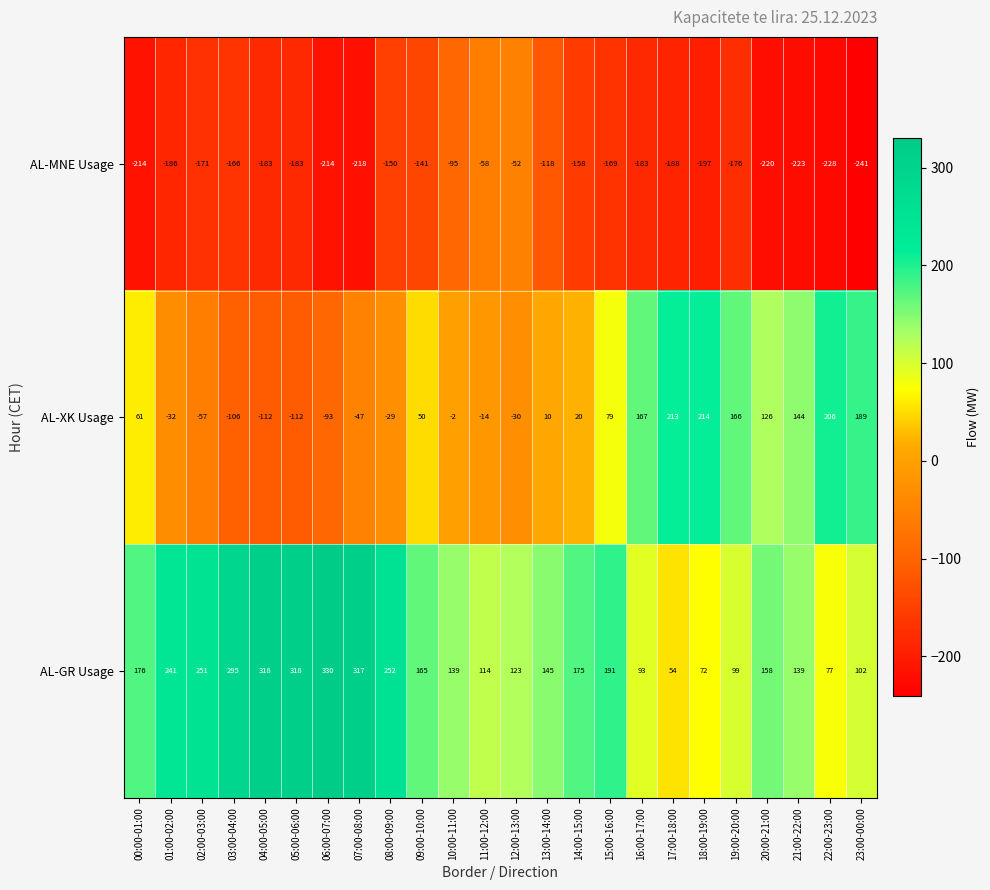

What is the greatest value displayed?

330